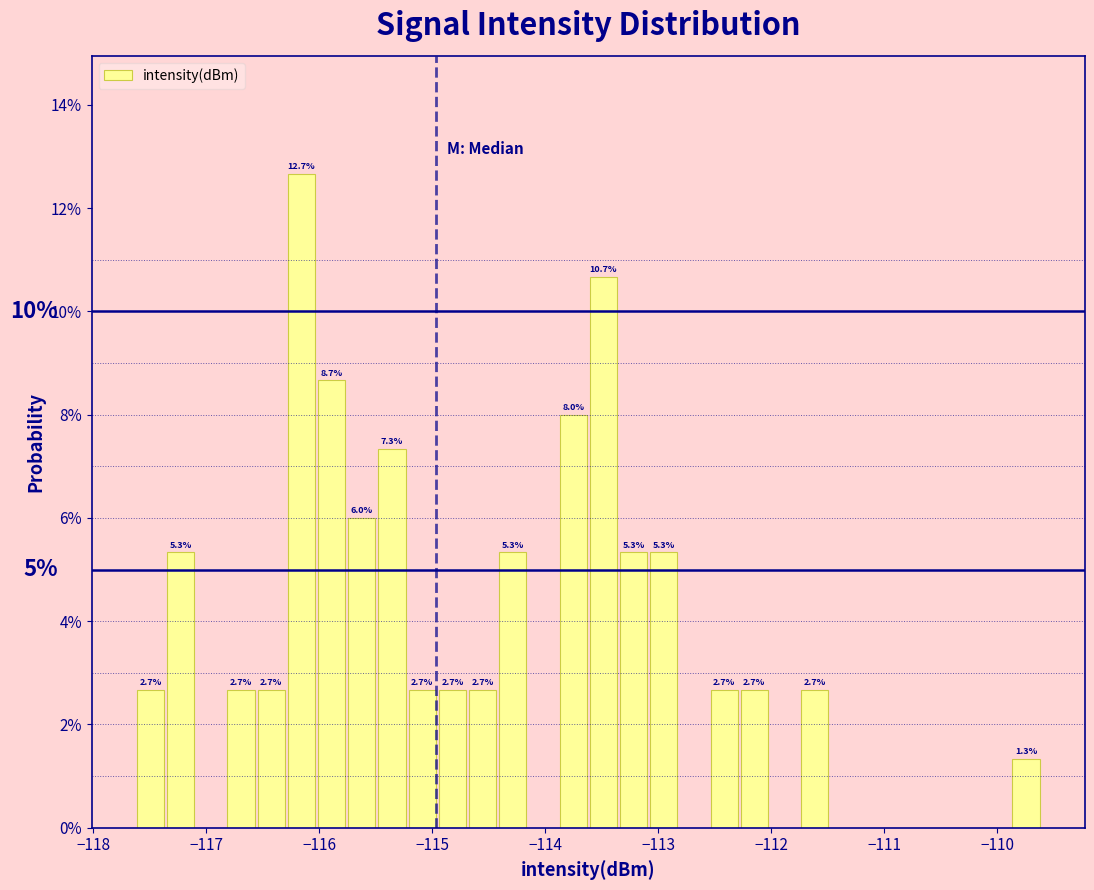

Read against the x-axis, roughly where is the centre of the tallest bar?

-116.2